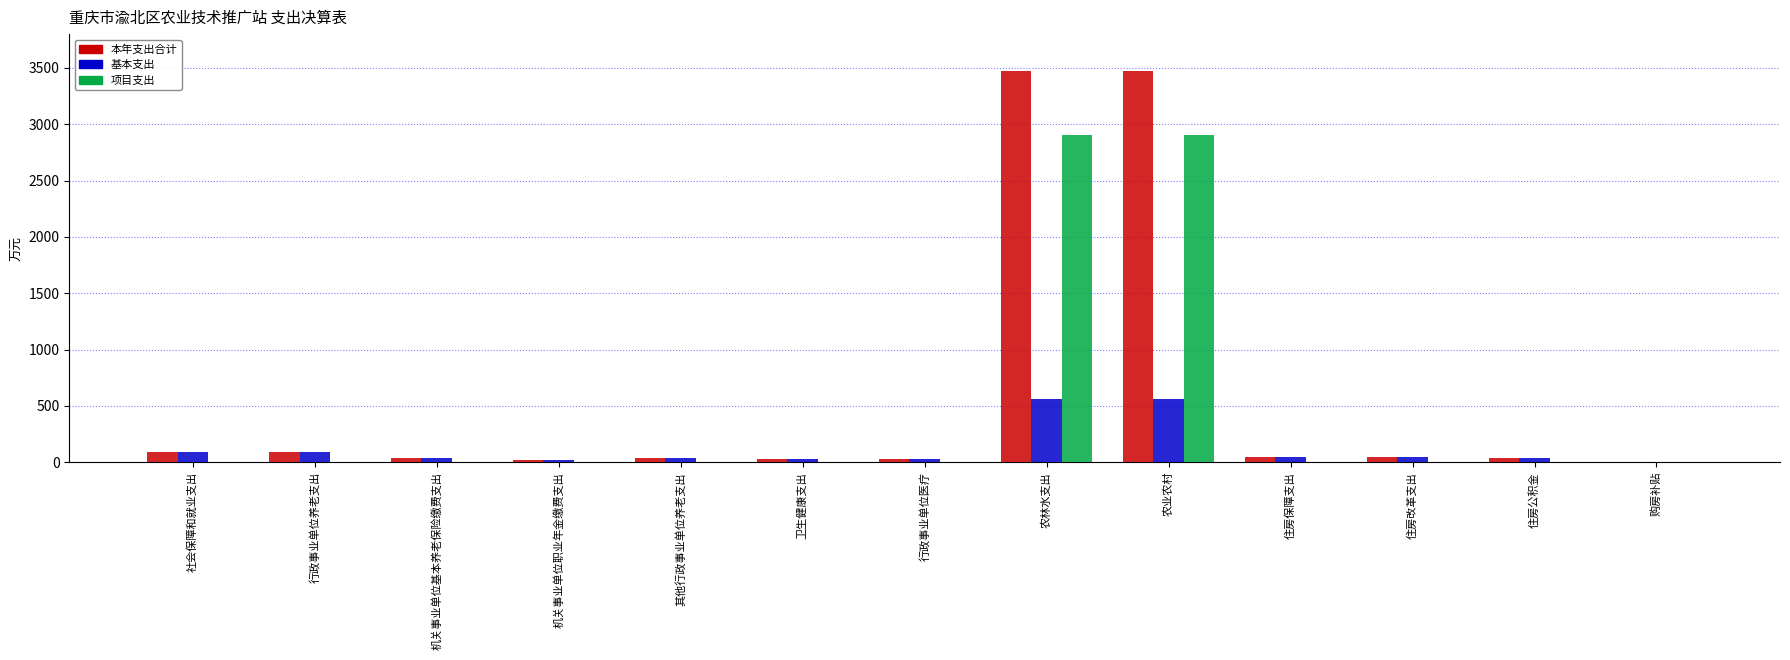

True or false: 本年支出合计 has a value of 37.0 at 机关事业单位基本养老保险缴费支出.

True